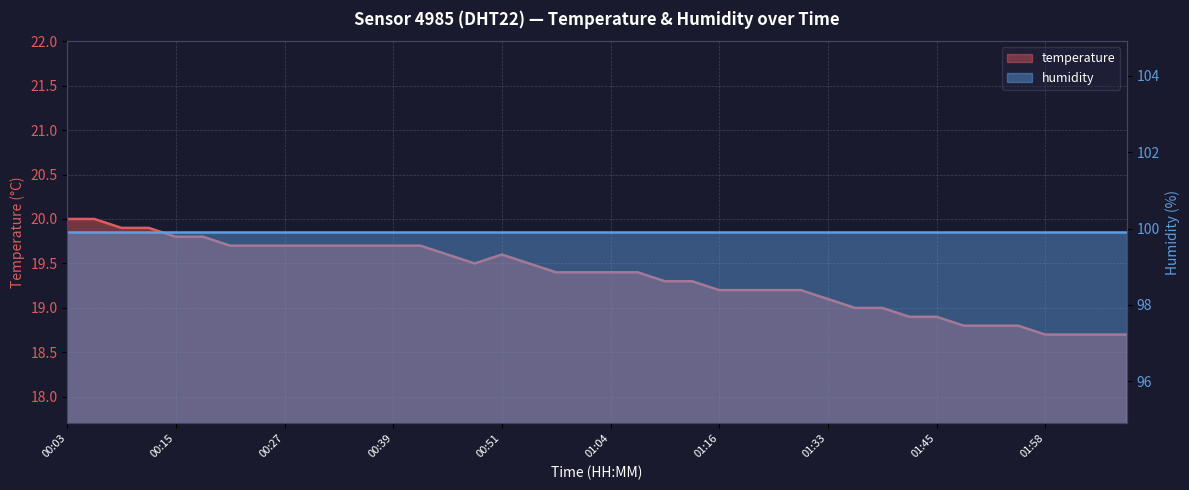

List the labels in order of value, largest first.

00:03, 00:06, 00:09, 00:12, 00:15, 00:18, 00:21, 00:24, 00:27, 00:30, 00:33, 00:36, 00:39, 00:42, 00:45, 00:51, 00:48, 00:54, 00:57, 01:00, 01:04, 01:07, 01:10, 01:13, 01:16, 01:19, 01:23, 01:26, 01:33, 01:36, 01:39, 01:42, 01:45, 01:49, 01:52, 01:55, 01:58, 02:01, 02:04, 02:07